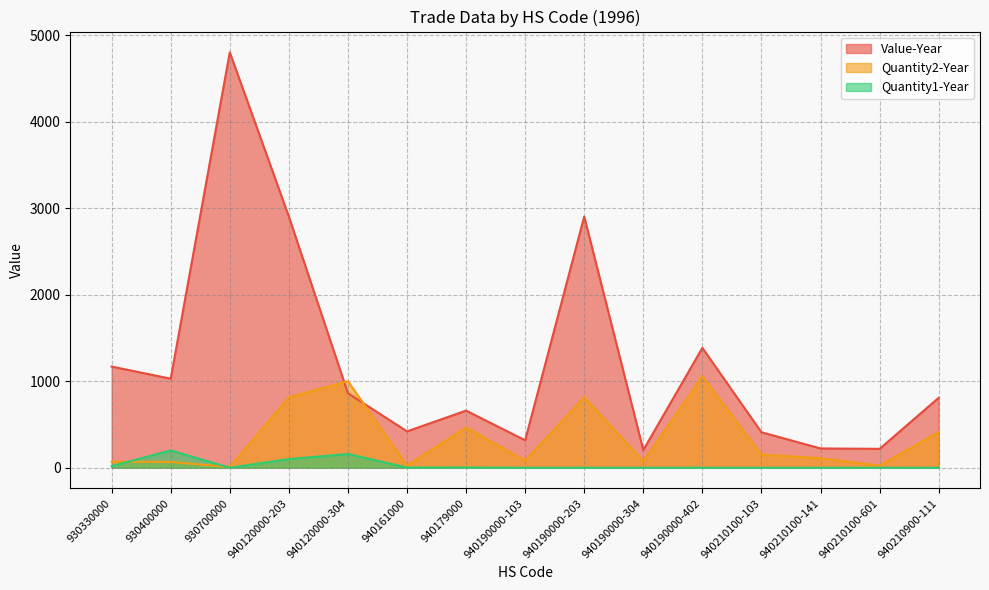

Which category has the highest value in the Quantity2-Year series?

940190000-402